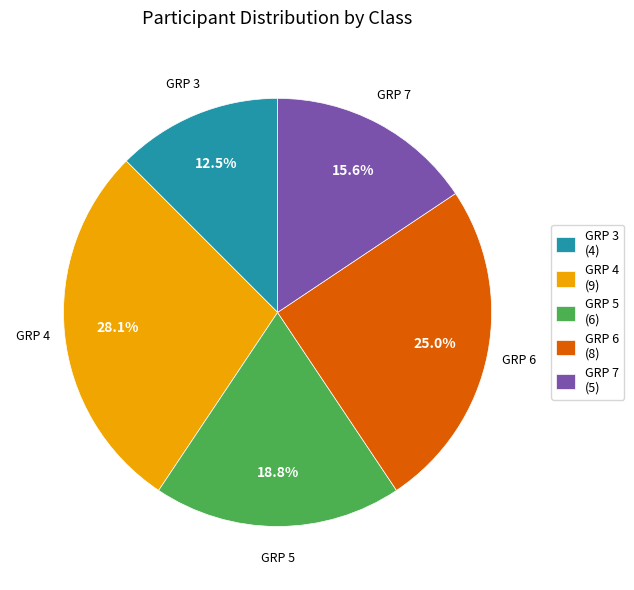

Which category has the smallest portion of the pie?

GRP 3